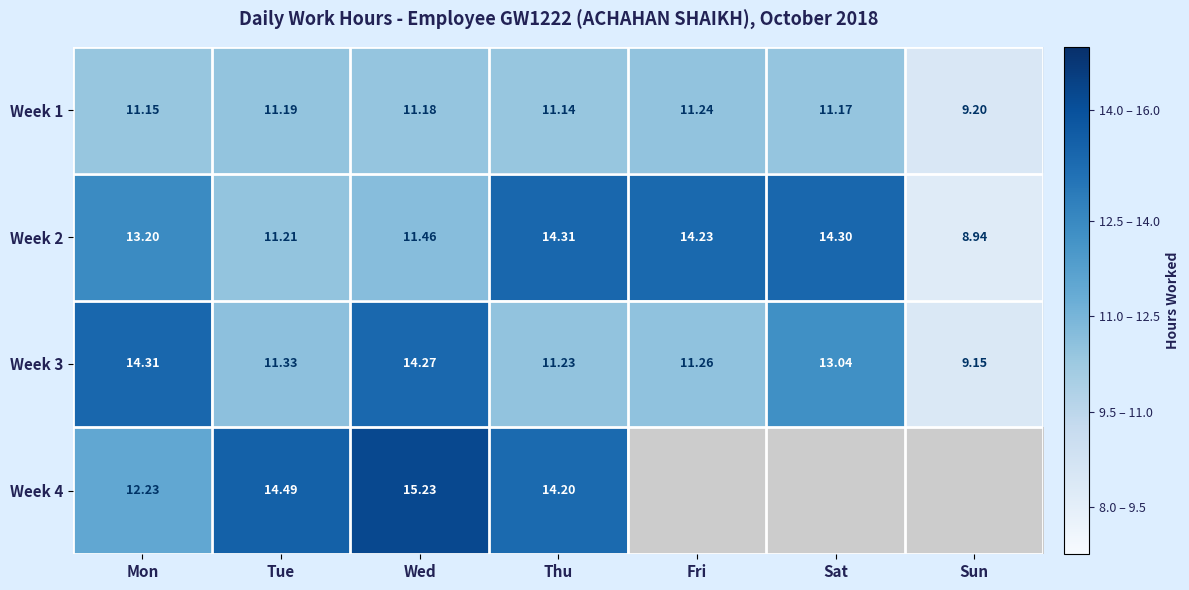

At which label does Week 2 first exceed 13?

Mon